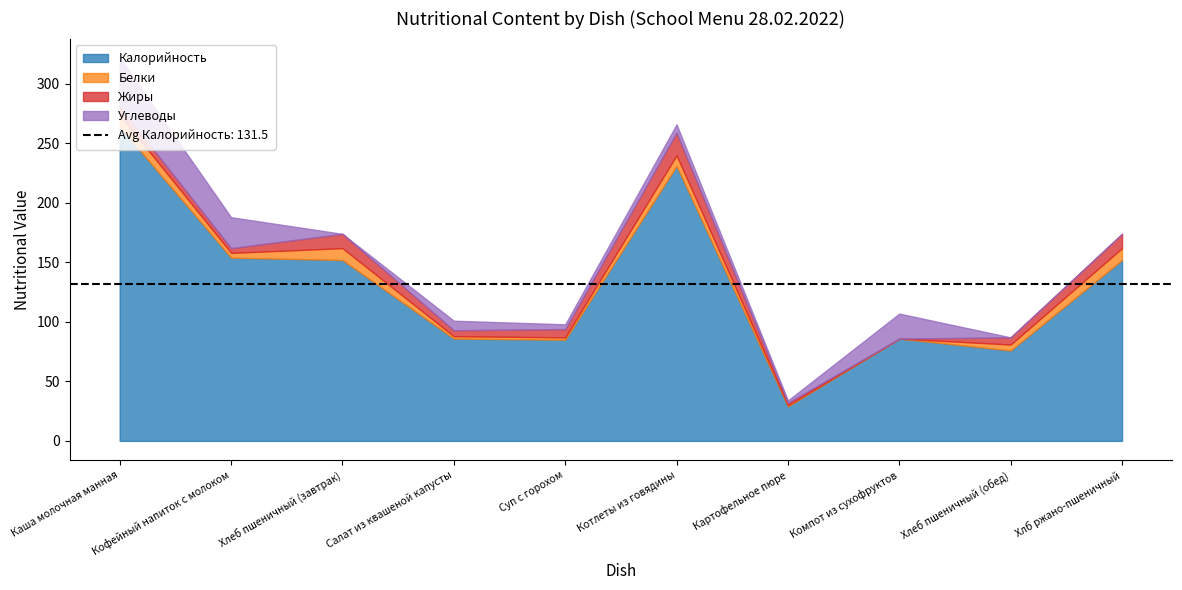

List the labels in order of Белки value, smallest first.

Компот из сухофруктов, Картофельное пюре, Салат из квашеной капусты, Суп с горохом, Кофейный напиток с молоком, Хлеб пшеничный (обед), Котлеты из говядины, Каша молочная манная, Хлеб пшеничный (завтрак), Хлб ржано-пшеничный